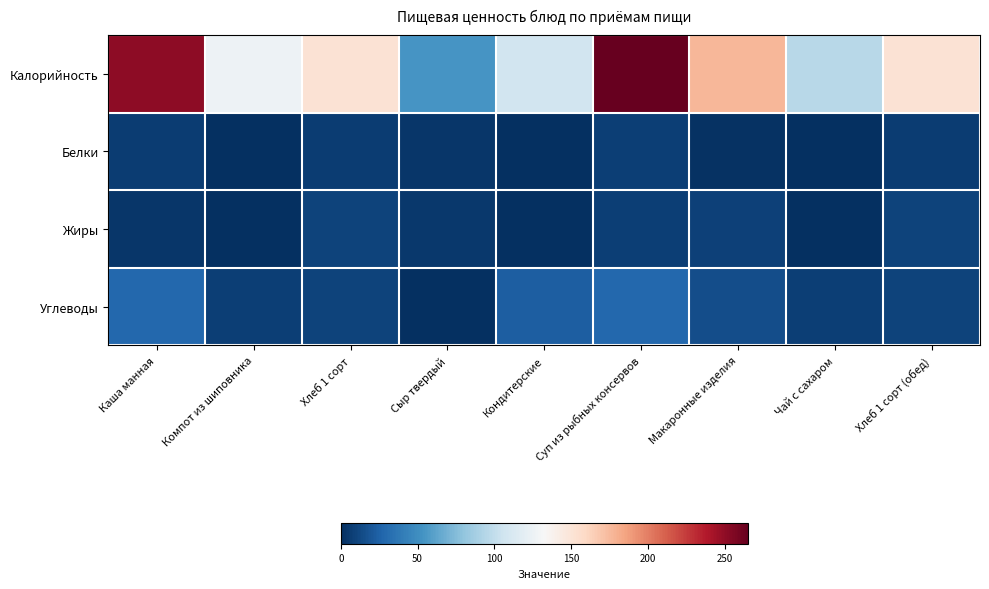

Reading left to right, extract all data points from this chart.

Калорийность: Каша манная=251.0	Компот из шиповника=126.0	Хлеб 1 сорт=152.1	Сыр твердый=54.6	Кондитерские=106.7	Суп из рыбных консервов=264.8	Макаронные изделия=176.5	Чай с сахаром=96.0	Хлеб 1 сорт (обед)=152.1
Белки: Каша манная=6.9	Компот из шиповника=1.0	Хлеб 1 сорт=6.7	Сыр твердый=3.5	Кондитерские=0.8	Суп из рыбных консервов=8.1	Макаронные изделия=1.6	Чай с сахаром=1.0	Хлеб 1 сорт (обед)=6.7
Жиры: Каша манная=3.3	Компот из шиповника=0.4	Хлеб 1 сорт=9.6	Сыр твердый=4.4	Кондитерские=1.0	Суп из рыбных консервов=7.5	Макаронные изделия=9.2	Чай с сахаром=0.4	Хлеб 1 сорт (обед)=9.6
Углеводы: Каша манная=28.6	Компот из шиповника=7.4	Хлеб 1 сорт=9.6	Сыр твердый=0.0	Кондитерские=23.2	Суп из рыбных консервов=28.3	Макаронные изделия=14.5	Чай с сахаром=7.4	Хлеб 1 сорт (обед)=9.6